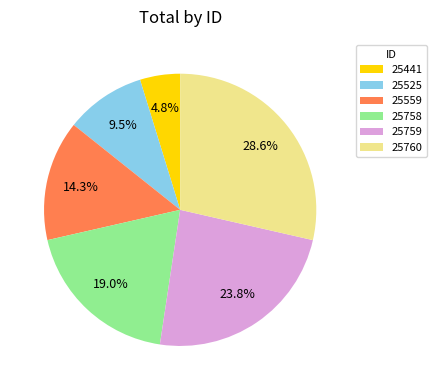

Is there a majority slice in this chart?

No